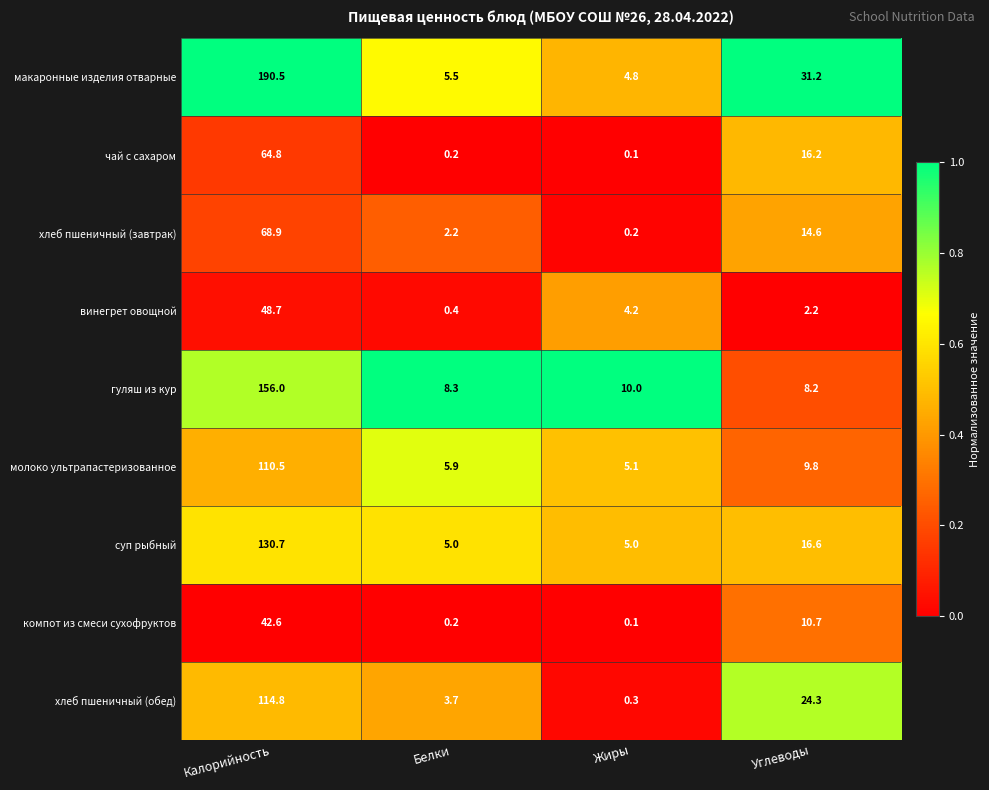

How many data points does each series have?

4